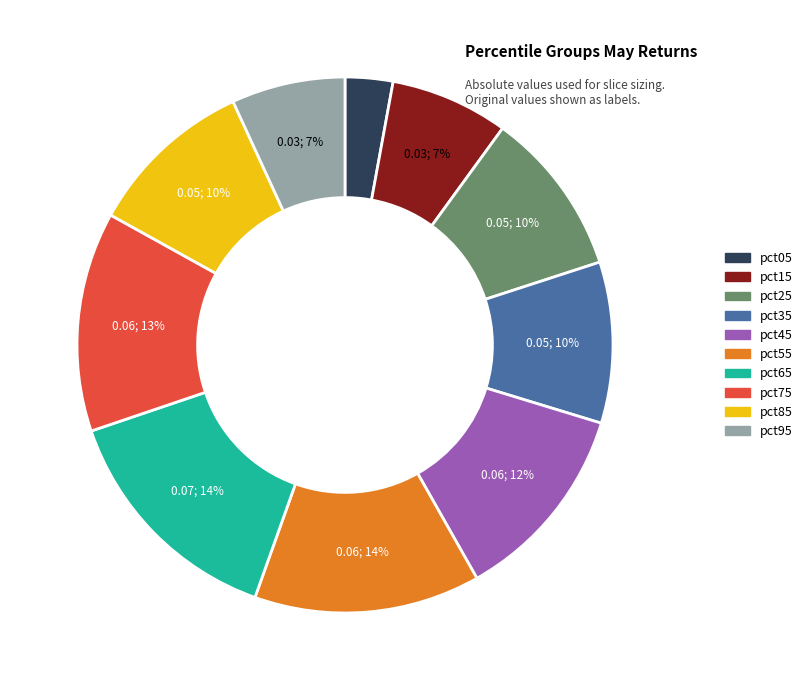

Is it true that pct75 is 13% of the pie?

True